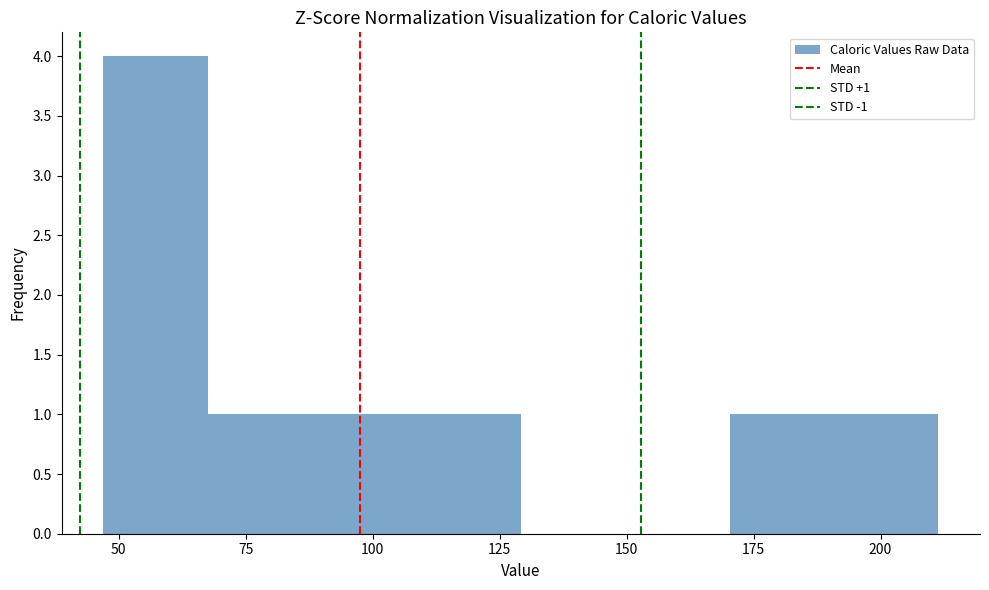

Which range on the x-axis has the tallest bar?

45 to 70